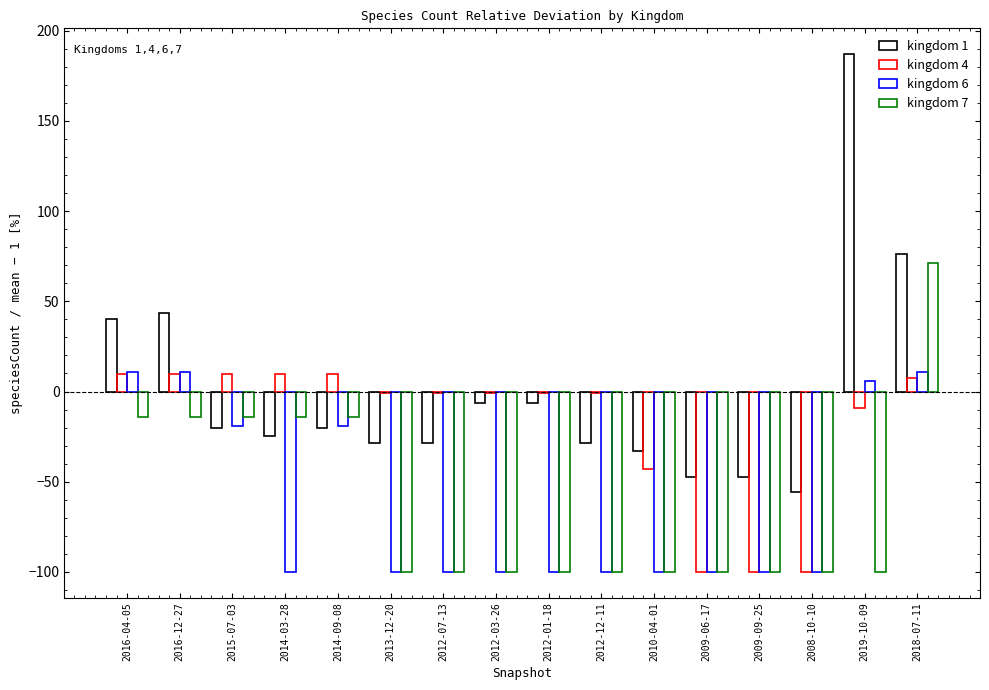

What is the difference between the second highest and minimum values in the kingdom 4 series?

109.9